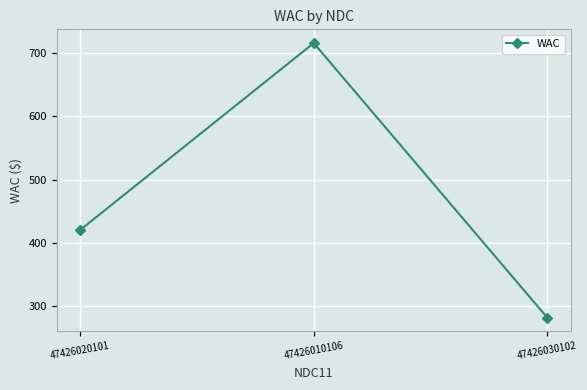

Rank the categories by value from lowest to highest.

47426030102, 47426020101, 47426010106